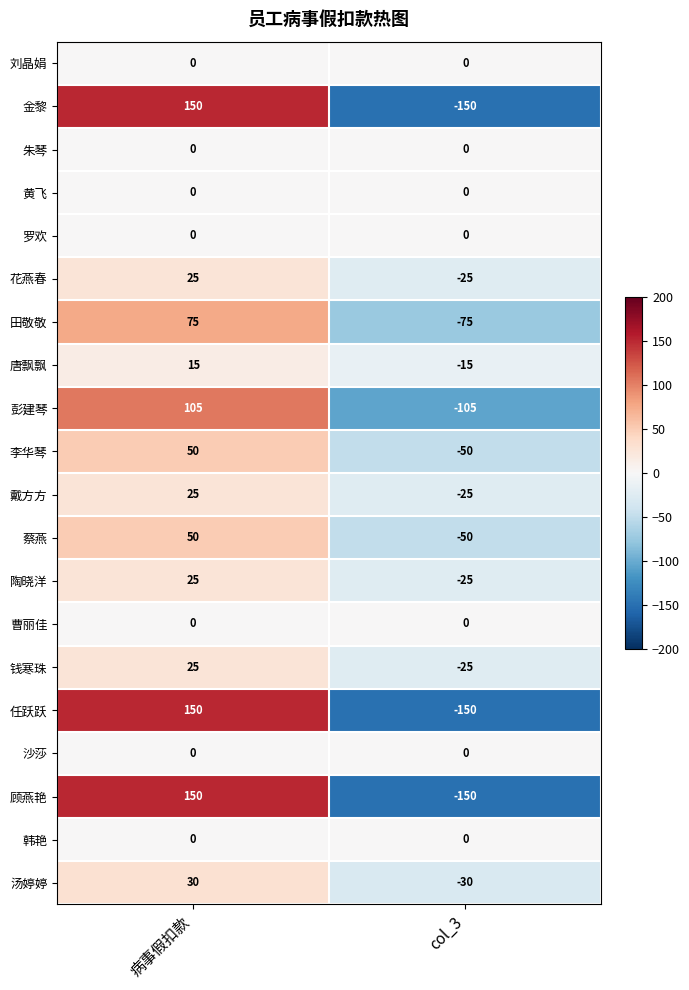

True or false: 李华琴 has a value of 50 at 病事假扣款.

True